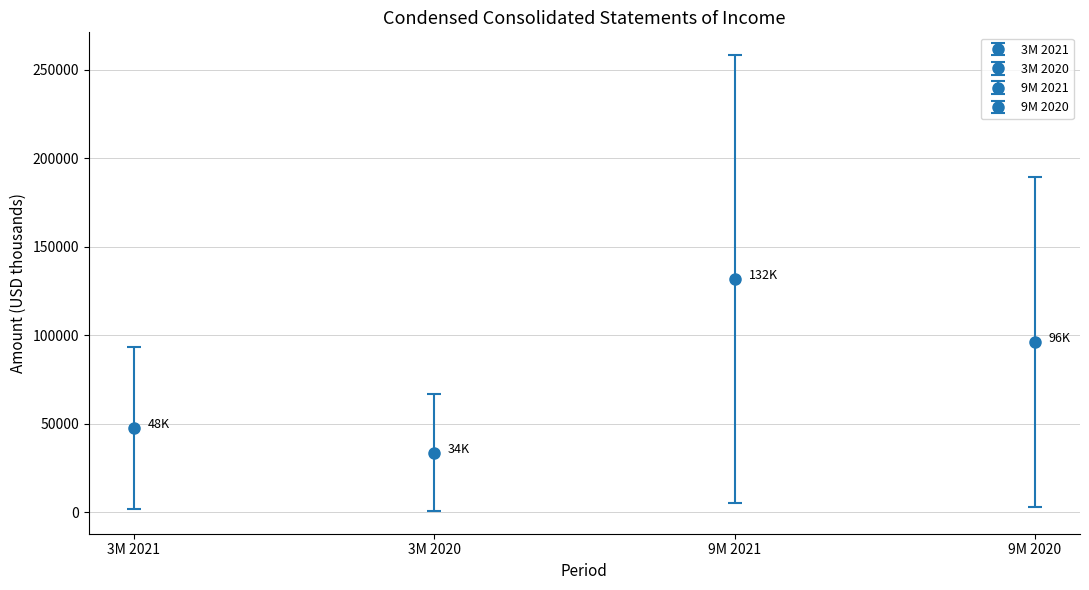

What is the difference between the second highest and second lowest values in the 3M 2021 series?

106694